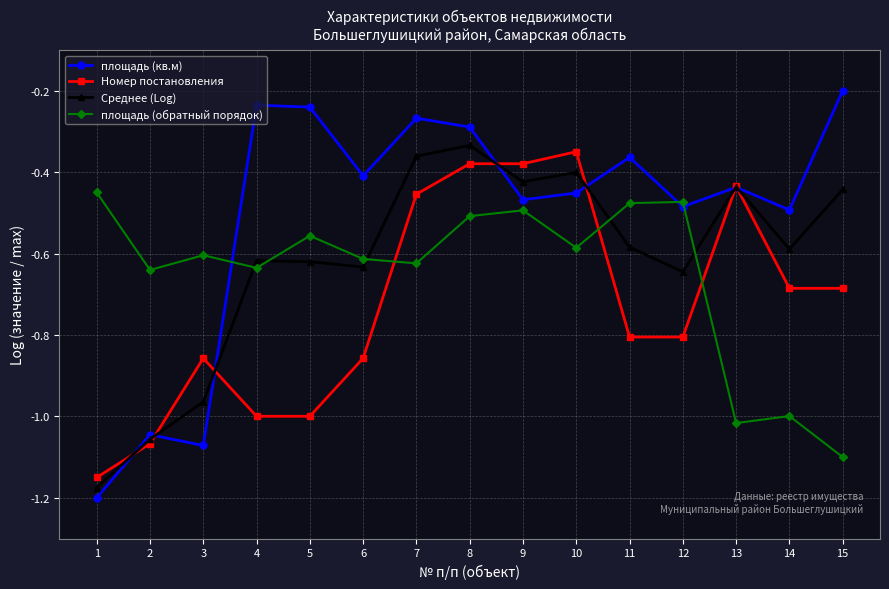

What is the difference between the Среднее (Log) values at 12 and 3?

0.3